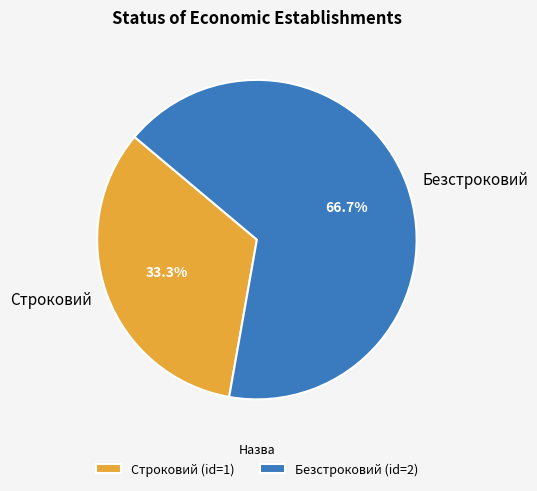

What is the ratio of the value at Безстроковий to the value at Строковий?

2.0